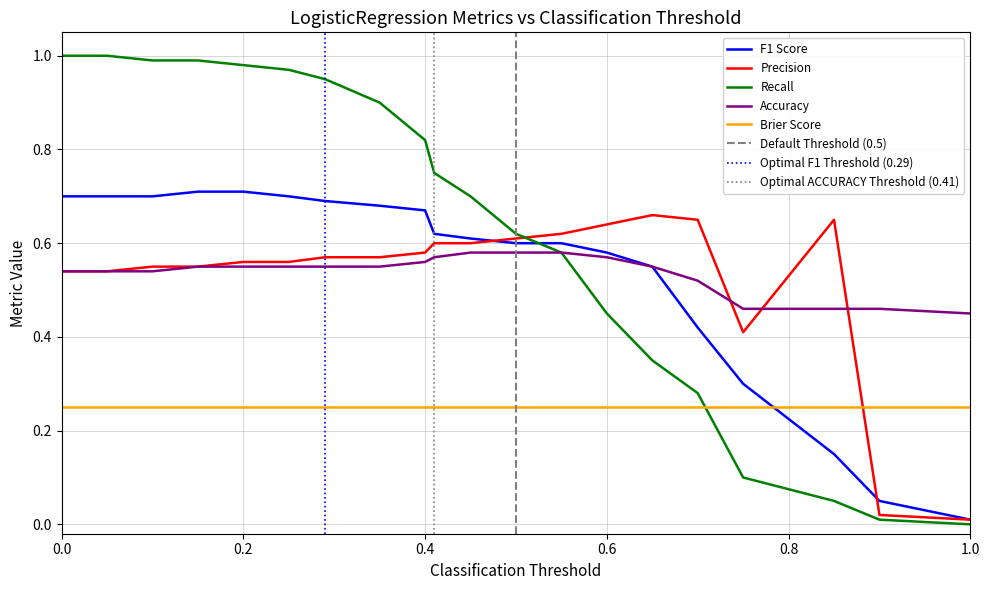

After their last crossing, which series has the higher values: Brier Score or F1 Score?

Brier Score